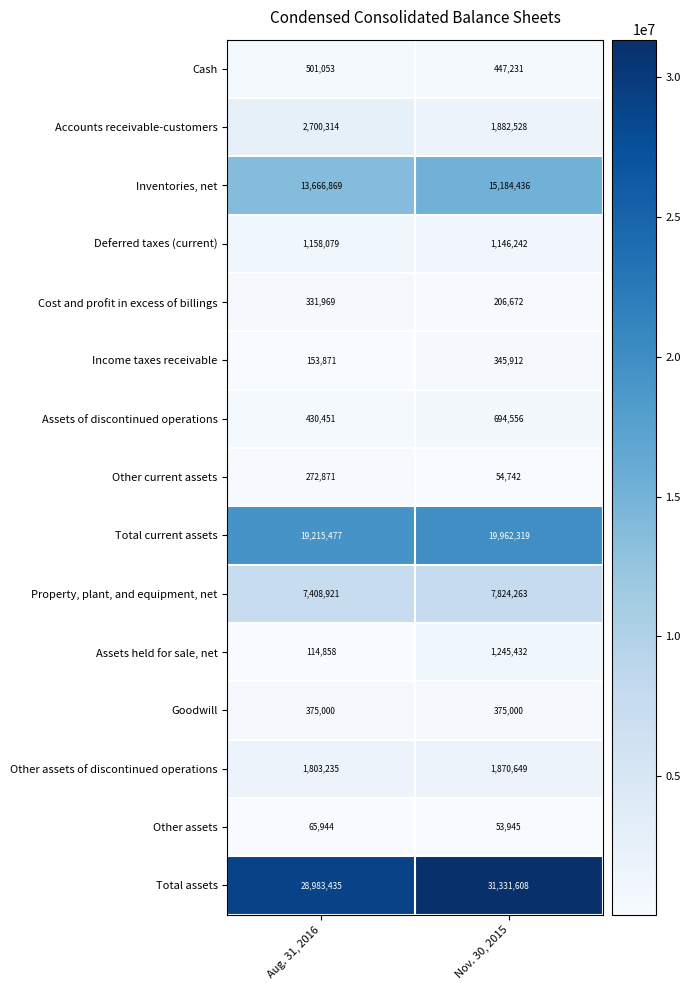

Between Aug. 31, 2016 and Nov. 30, 2015, which series saw the biggest shift?

Total assets